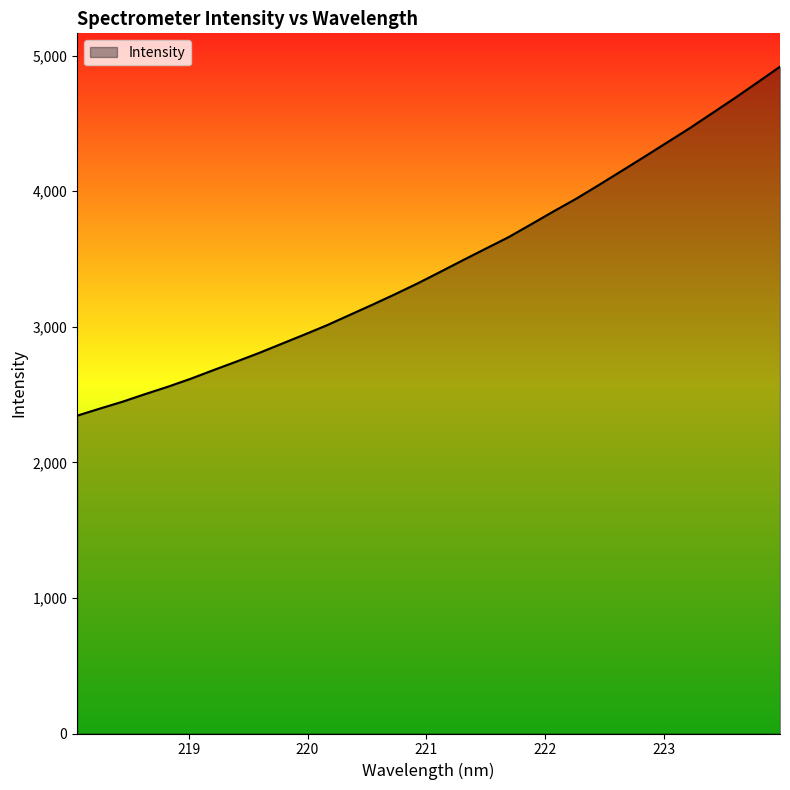

What is the greatest value displayed?

4918.2